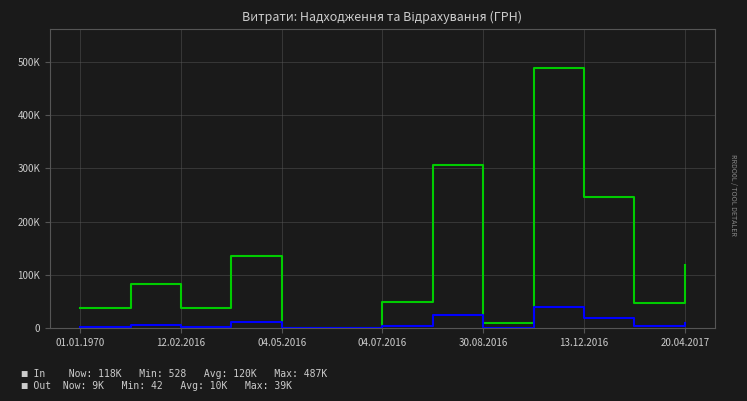

Reading left to right, extract all data points from this chart.

In: 38829.2	82669.1	37339.8	135968.2	810.0	528.0	49750.0	306525.6	9831.5	487489.7	246024.4	46845.3	118490.0
Out: 3106.3	6613.5	2987.2	10877.5	64.8	42.2	3980.0	24522.0	786.5	38999.2	19682.0	3747.6	9479.2